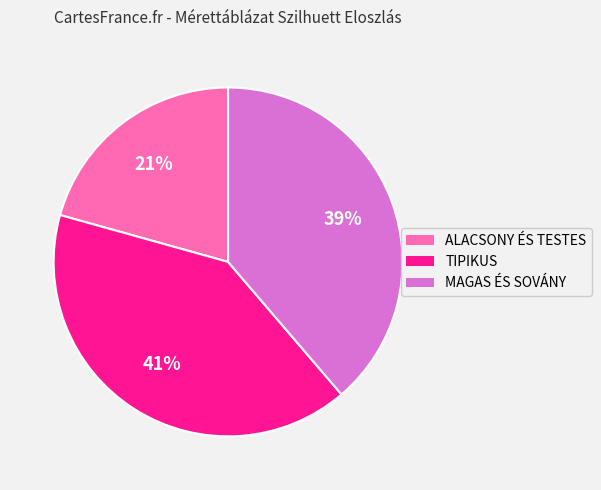

Combined, do MAGAS ÉS SOVÁNY and TIPIKUS account for over 50%?

Yes